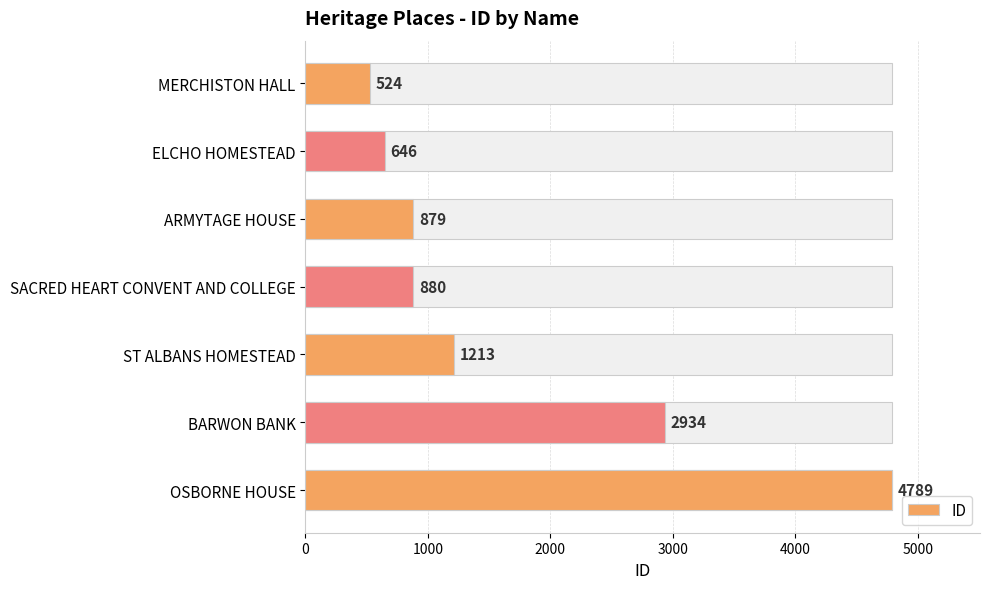

Which has a higher value, BARWON BANK or MERCHISTON HALL?

BARWON BANK